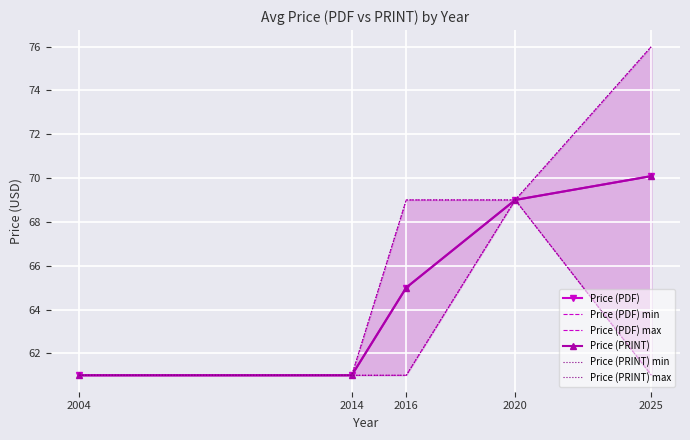

The Price (PDF) min series shows 89.9 at 2016. True or false?

False